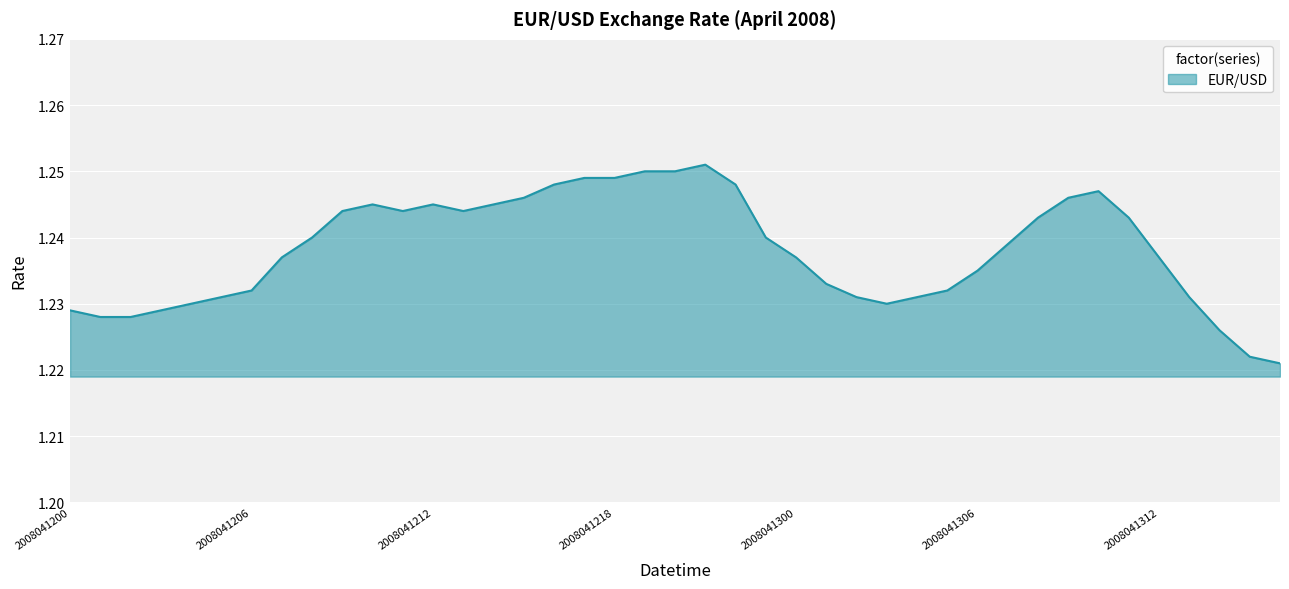

What is the sum of all values?

50.8